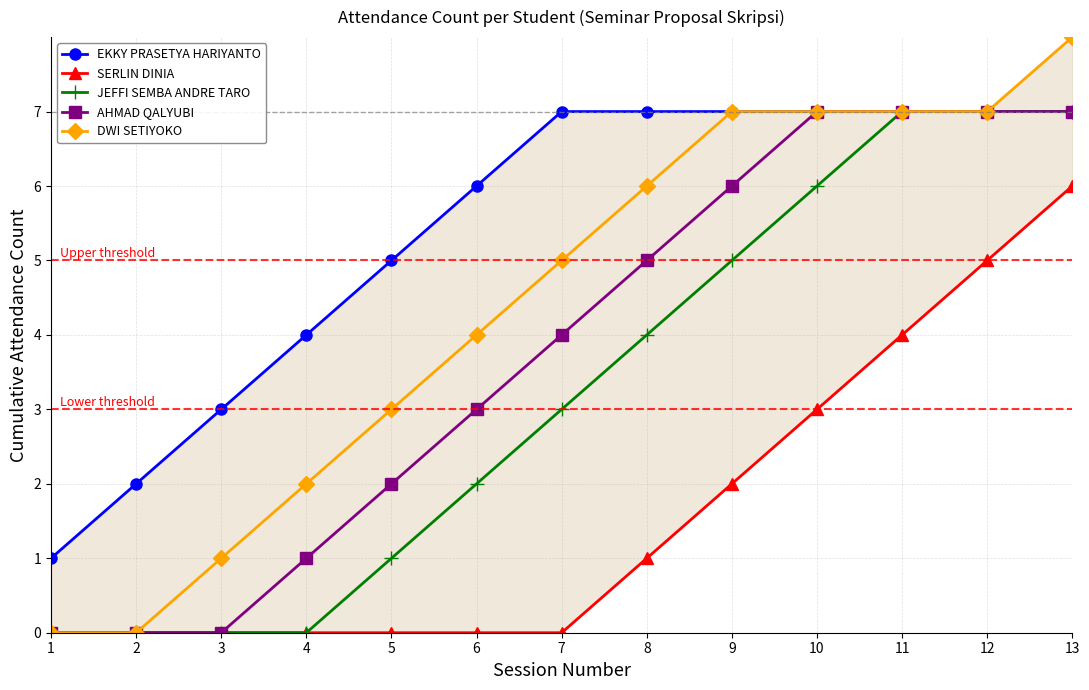

Reading left to right, transcribe all the data shown in this chart.

EKKY PRASETYA HARIYANTO: 1	2	3	4	5	6	7	7	7	7	7	7	7
SERLIN DINIA: 0	0	0	0	0	0	0	1	2	3	4	5	6
JEFFI SEMBA ANDRE TARO: 0	0	0	0	1	2	3	4	5	6	7	7	7
AHMAD QALYUBI: 0	0	0	1	2	3	4	5	6	7	7	7	7
DWI SETIYOKO: 0	0	1	2	3	4	5	6	7	7	7	7	8